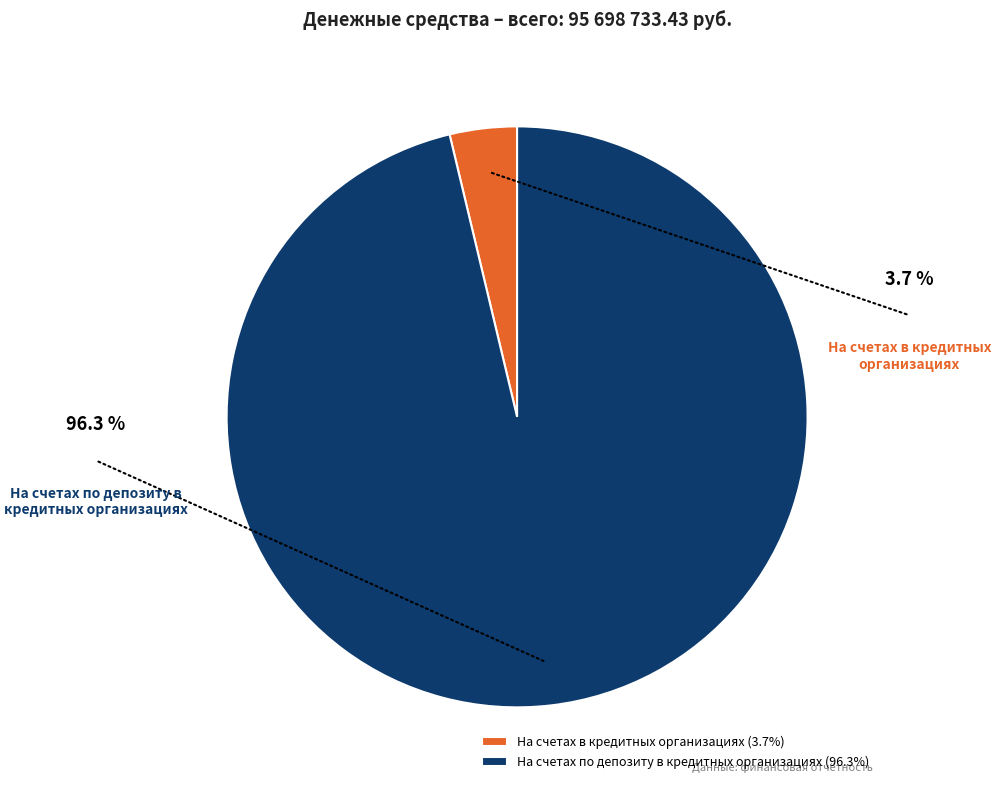

Do На счетах по депозиту в кредитных организациях and На счетах в кредитных организациях together represent more than half of the pie?

Yes